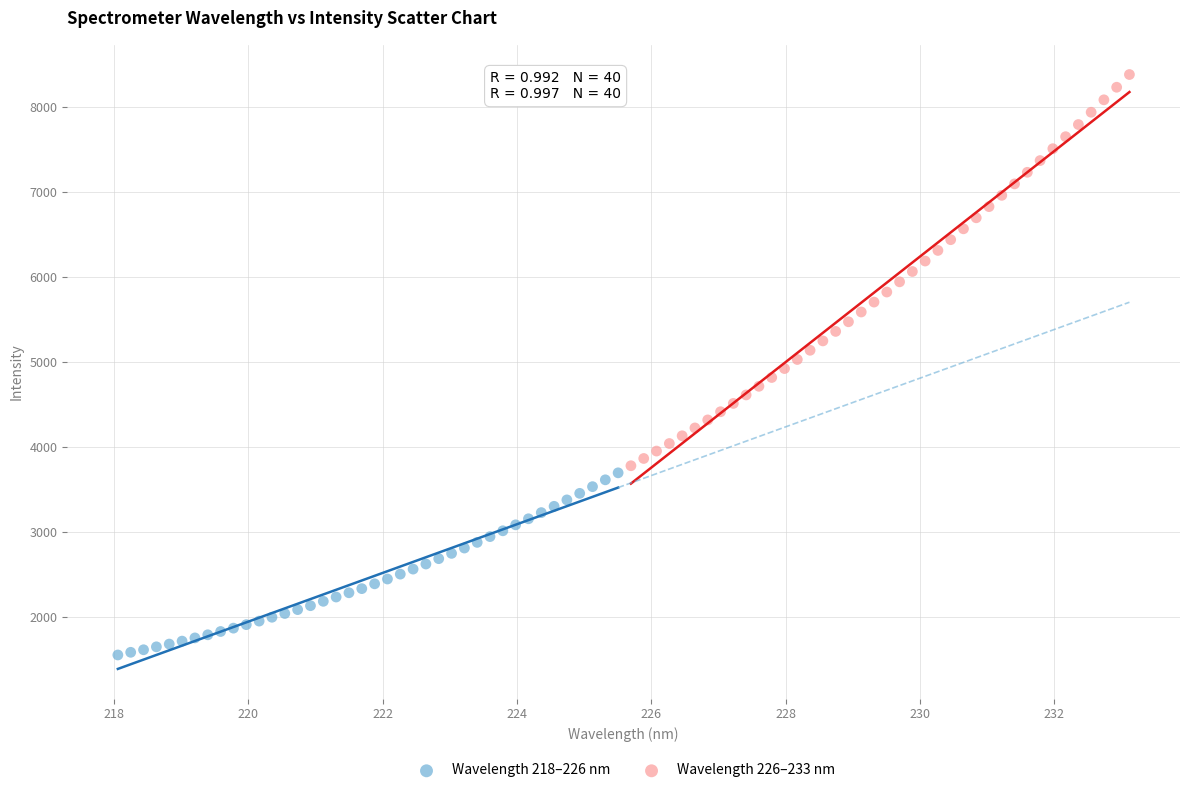

Which series has the widest spread of Y values?

Wavelength 226–233 nm